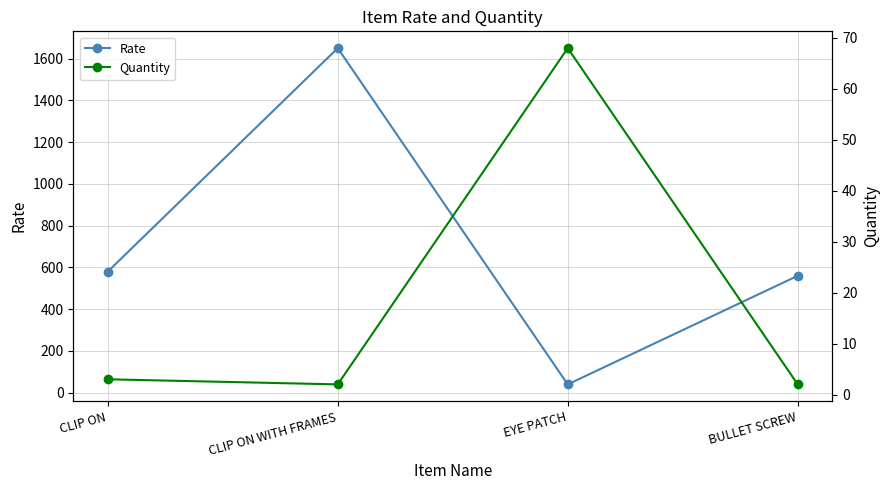

Which category has the lowest value across all series?

CLIP ON WITH FRAMES